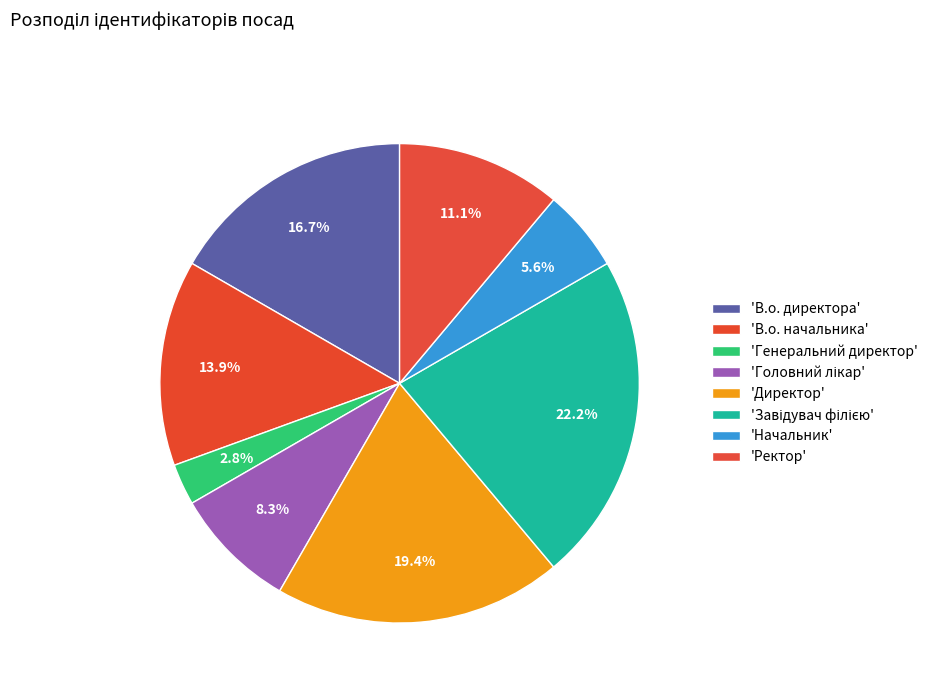

What is the largest slice in the pie chart?

Завідувач філією